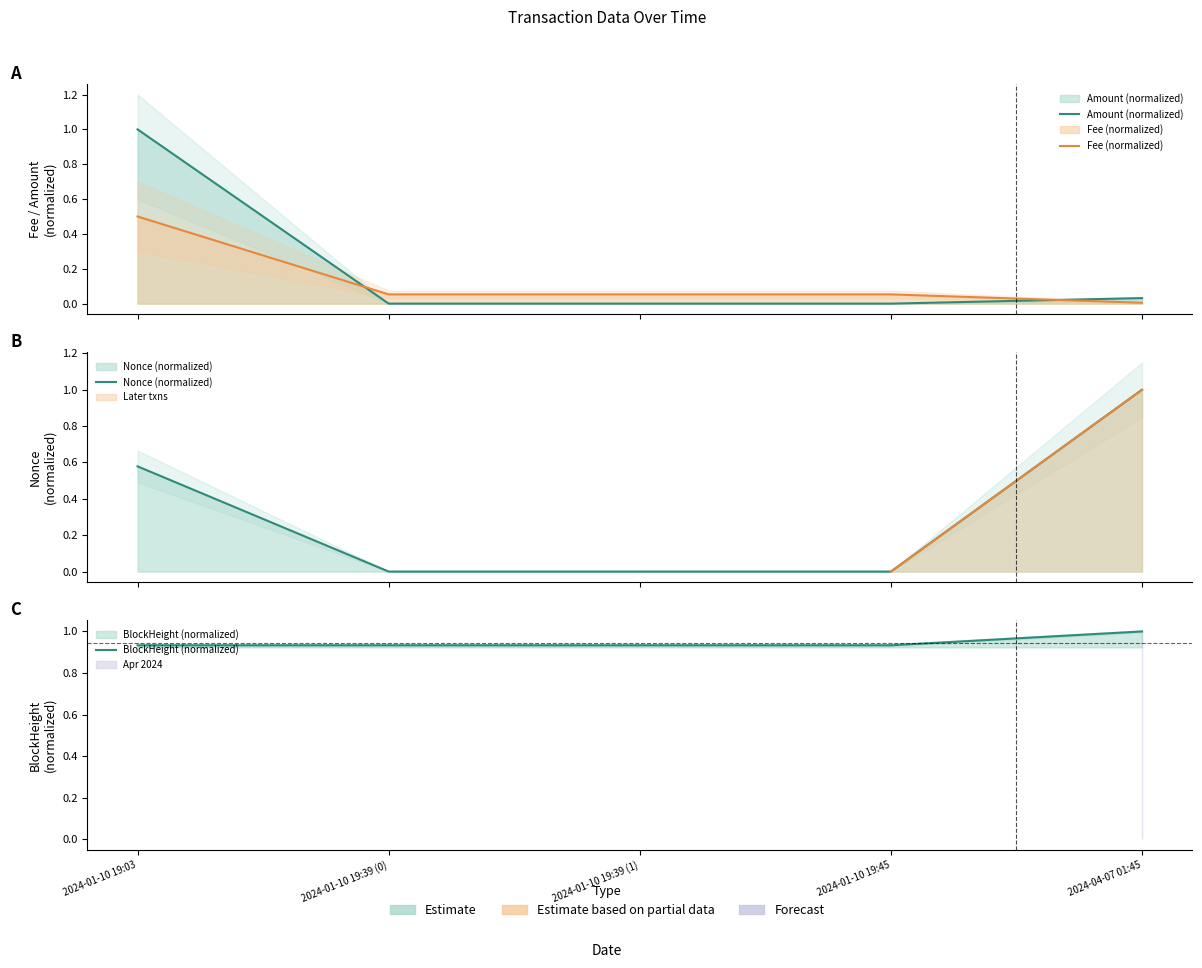

Which label corresponds to the largest value in the chart?

2024-01-10 19:03